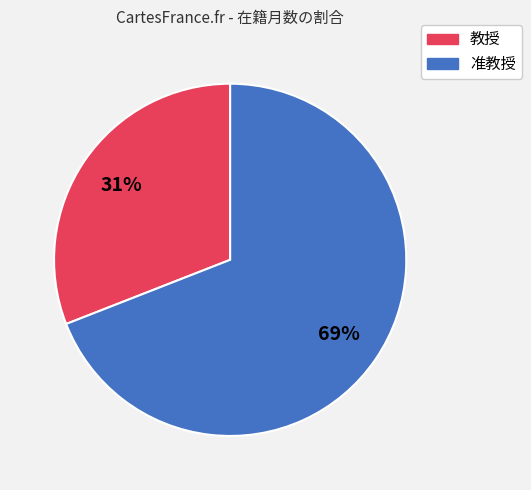

Is there a majority slice in this chart?

Yes